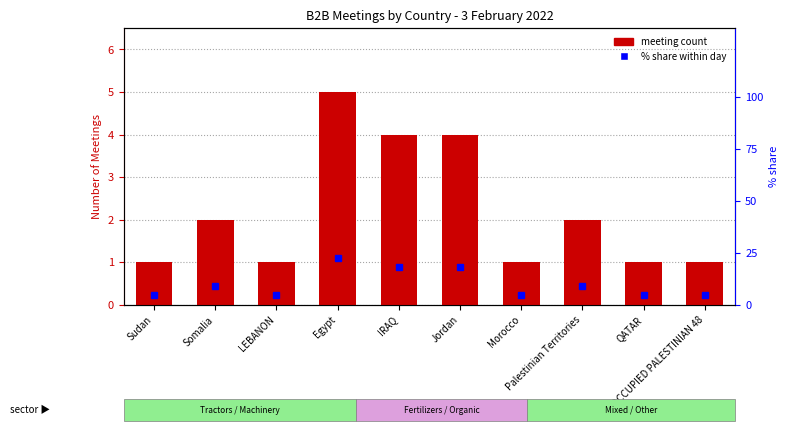

What is the label of the 1st bar from the left?

Sudan